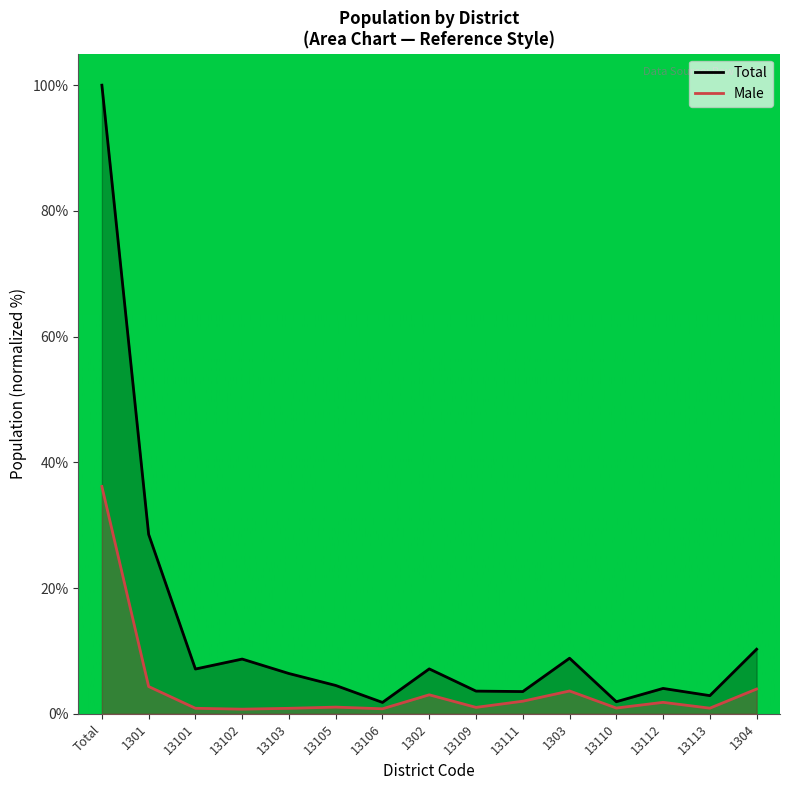

The Male series shows 5.1 at 1302. True or false?

False